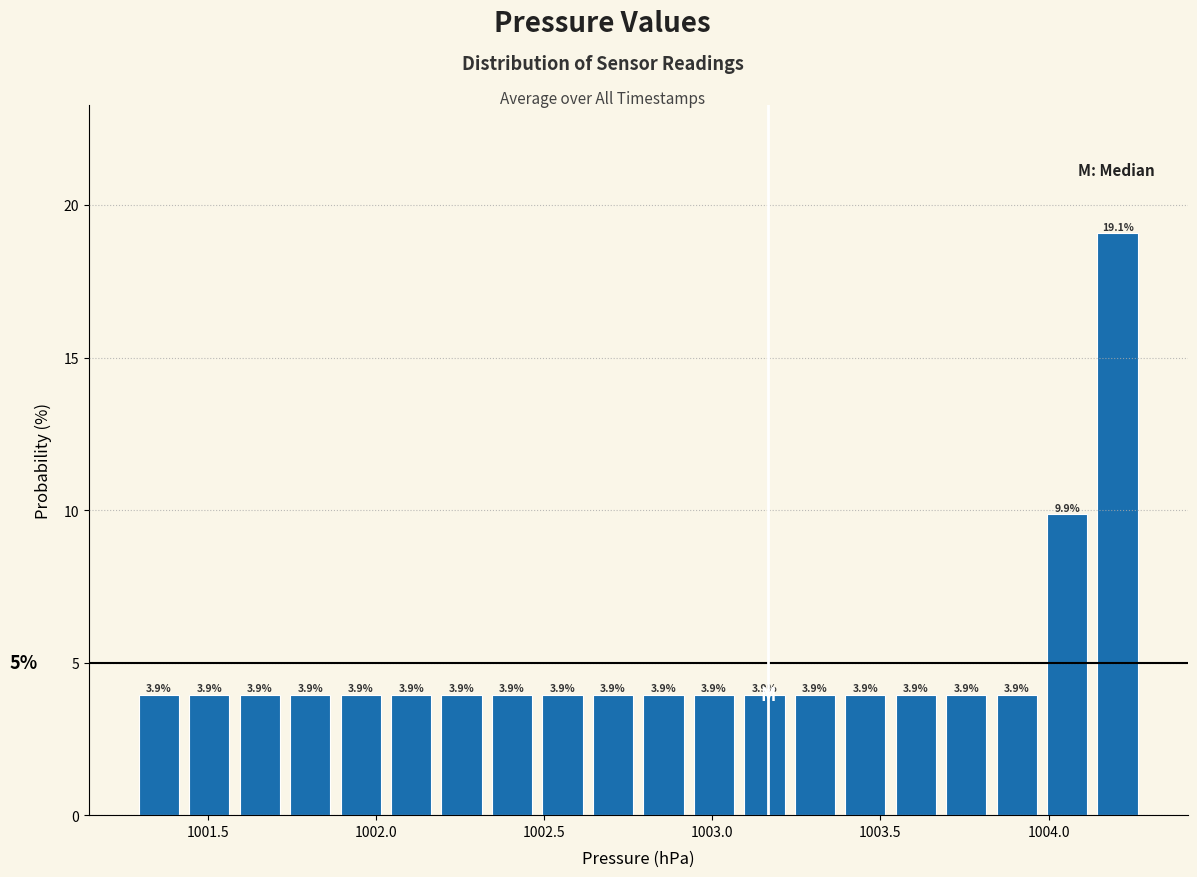

Around what value on the x-axis is the tallest bar? Give the approximate position of its centre, as read against the axis.

1004.20